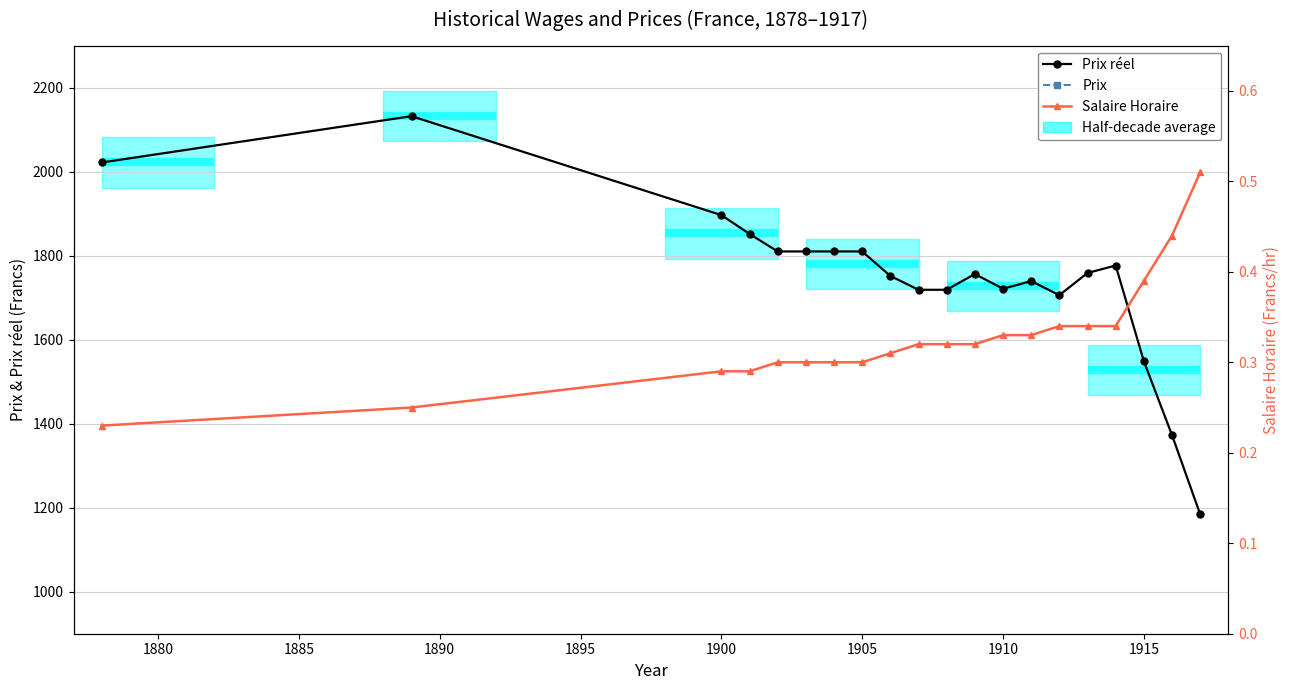

Where is the first local minimum for Prix?

1890